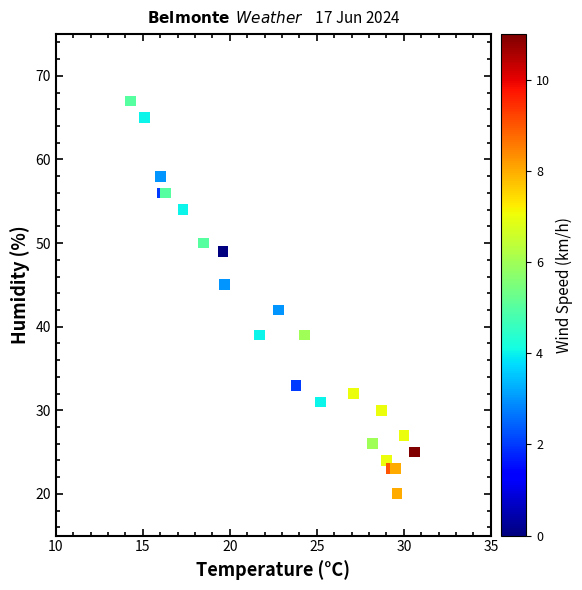

What Y value in the scatter plot is closest to 43?

42